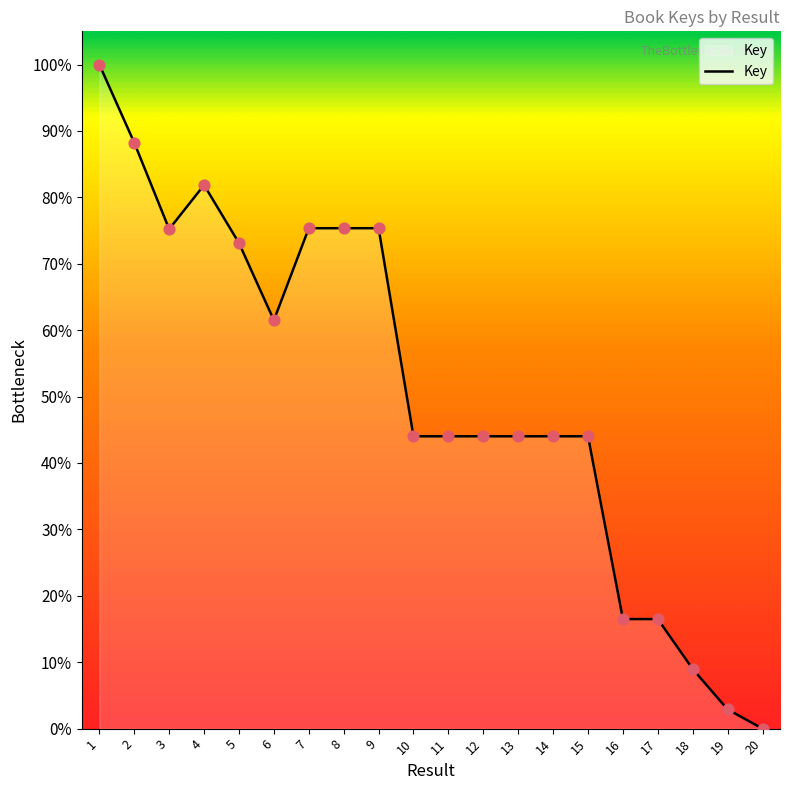

What is the change in value from 9 to 11?

-31.3